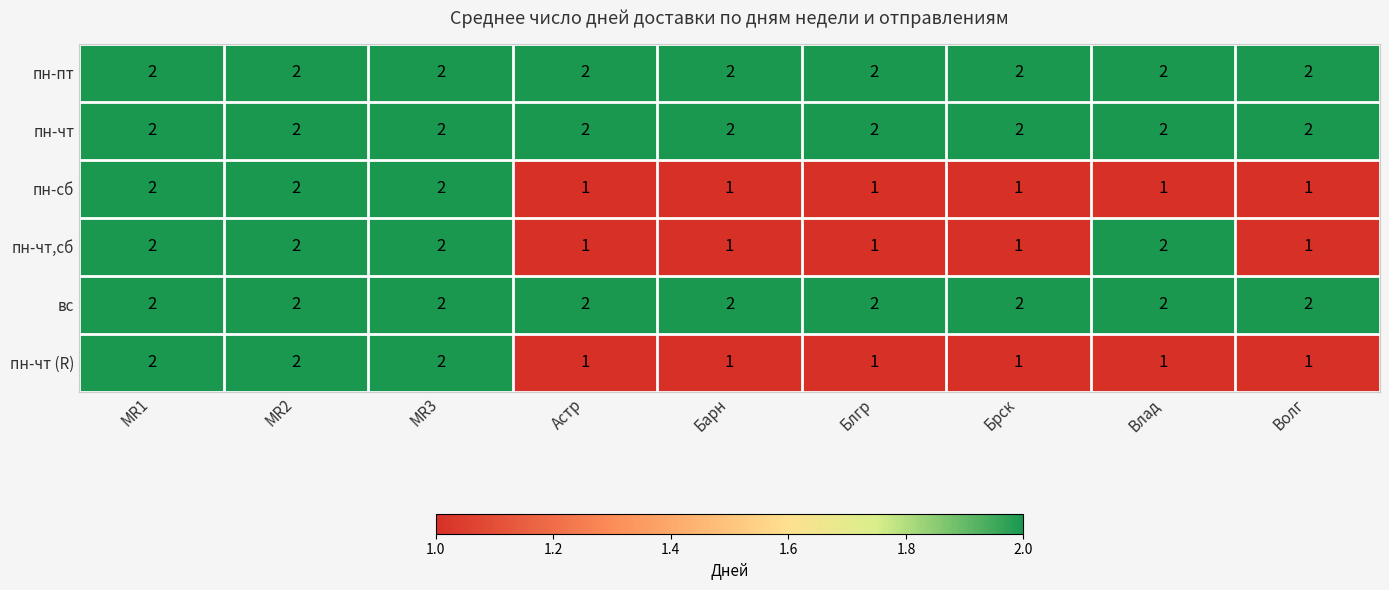

What is the total value across all series at Астр?

9